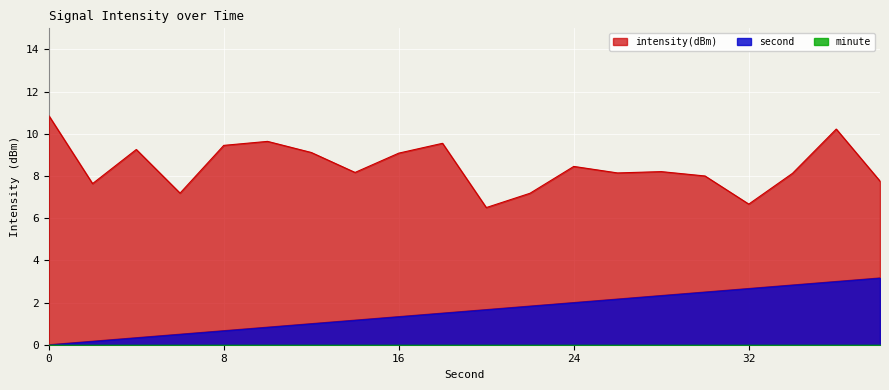

How many positive values does the second series have?

19